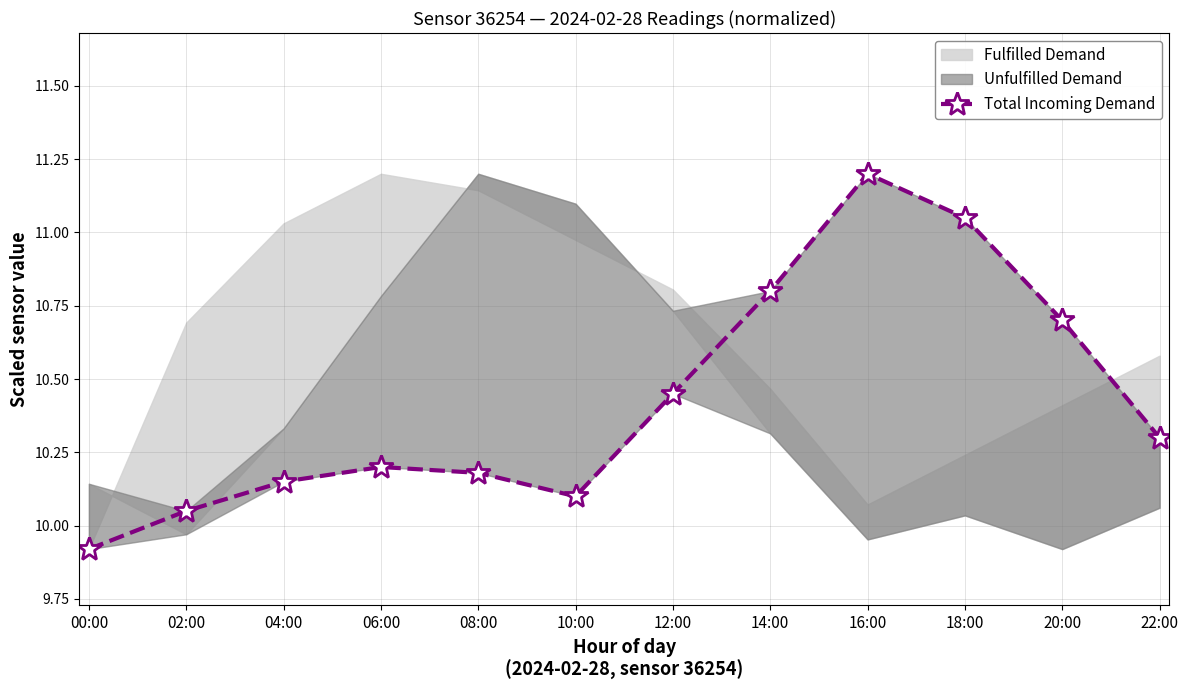

What position from the right is 14:00?

5